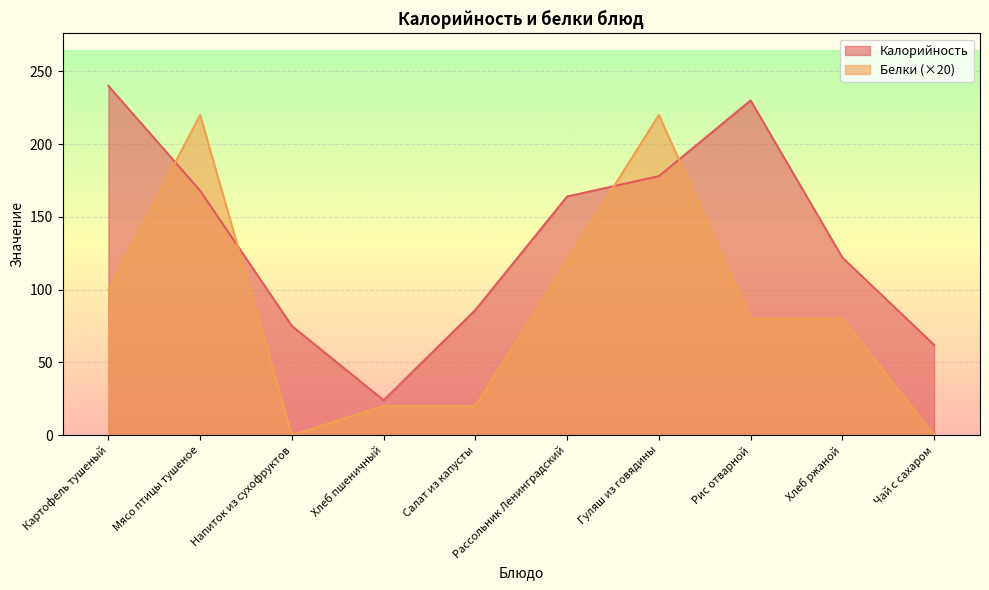

Reading right to left, transcribe all the data shown in this chart.

Калорийность: 62	122	230	178	164	86	24	75	168	240
Белки: 0	80	80	220	120	20	20	0	220	100